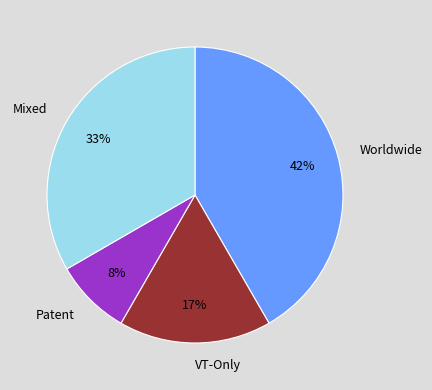

What is the largest slice in the pie chart?

Worldwide